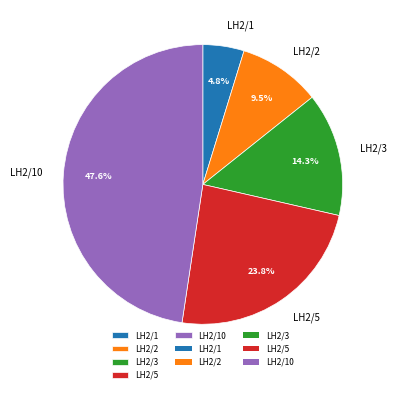

What percentage do LH2/2 and LH2/1 together represent?

14.3%